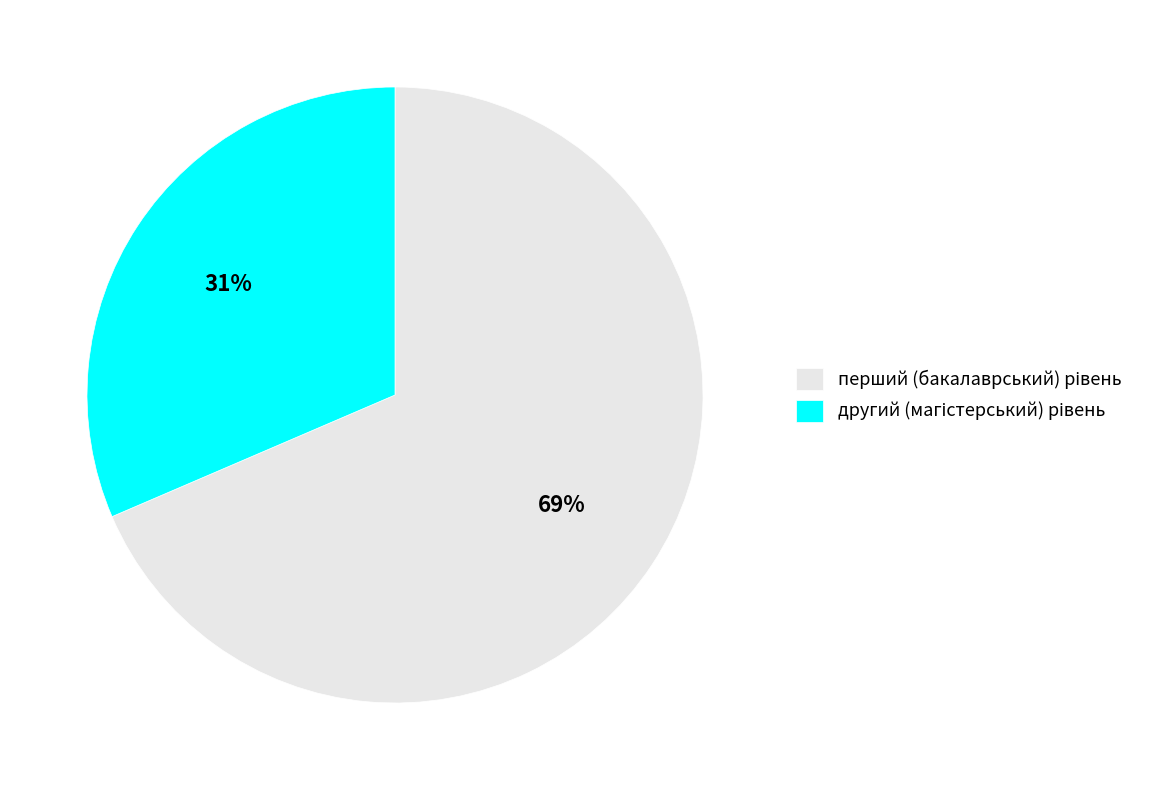

Is there any slice that represents more than half of the pie?

Yes